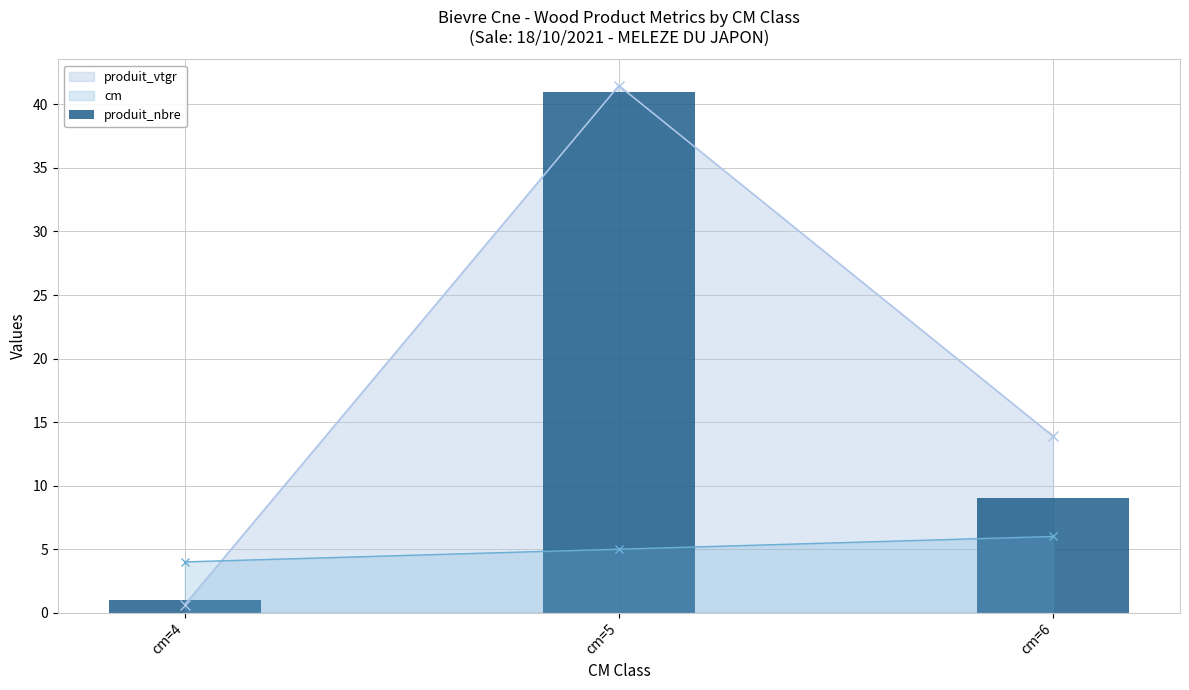

Rank the series by their maximum value, from highest to lowest.

produit_vtgr, produit_nbre, cm